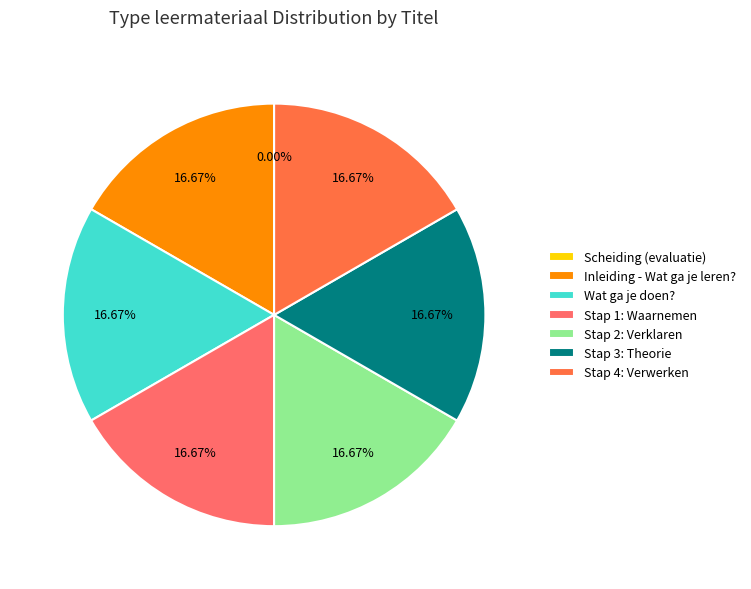

Is there a majority slice in this chart?

No